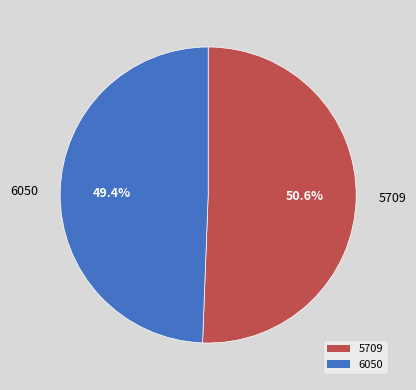

What percentage do 6050 and 5709 together represent?

100.0%